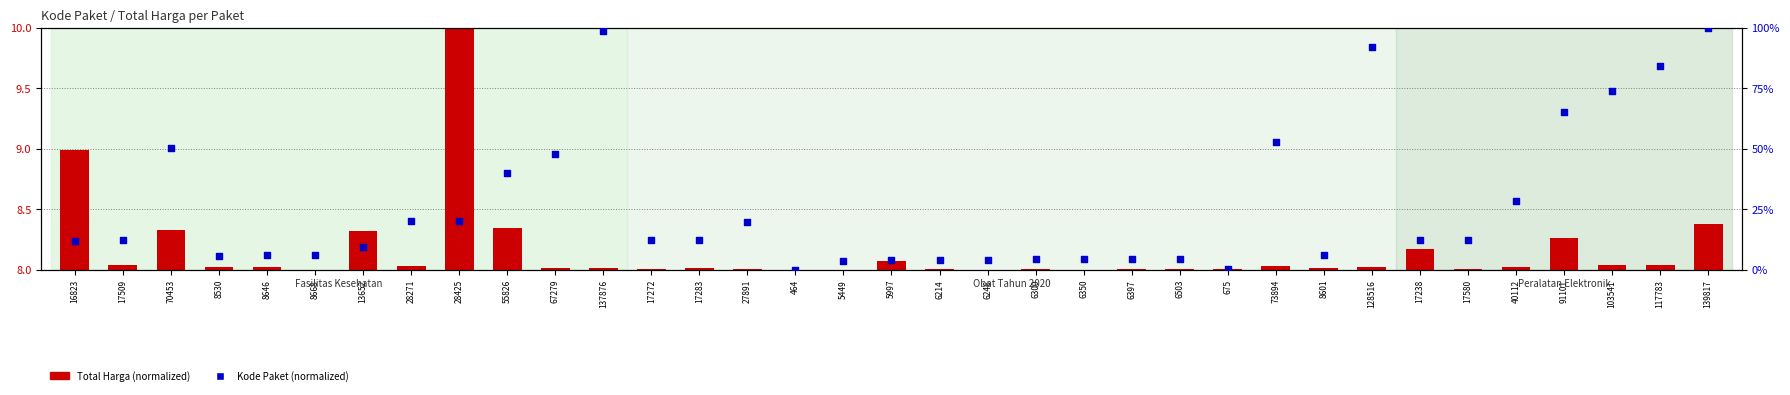

At which category is the sum across all series the highest?

139817